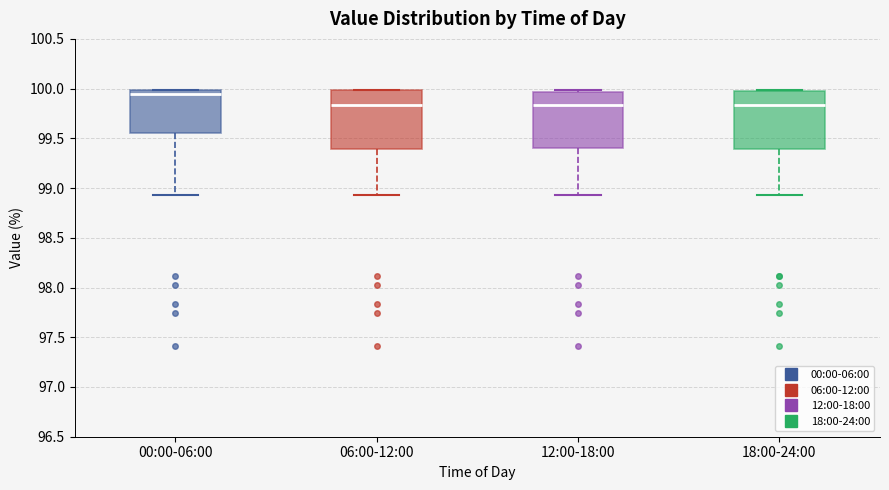

Which box has the highest median line?

00:00-06:00